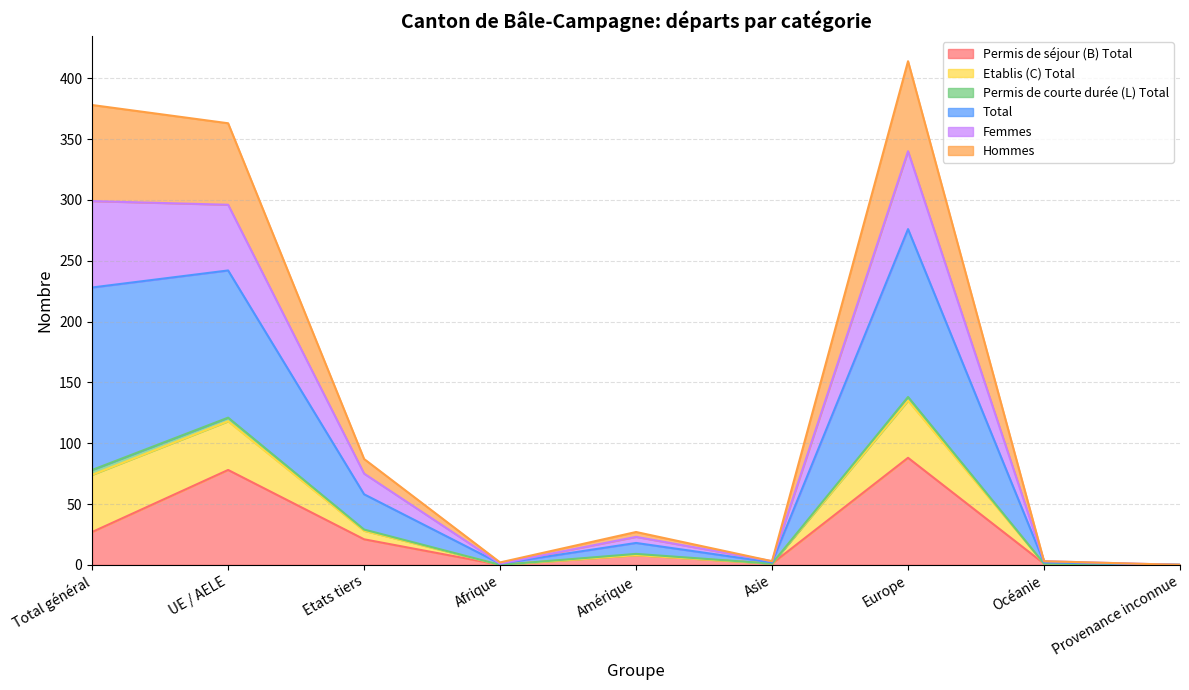

The value of Permis de séjour (B) Total at UE / AELE is 78. True or false?

True